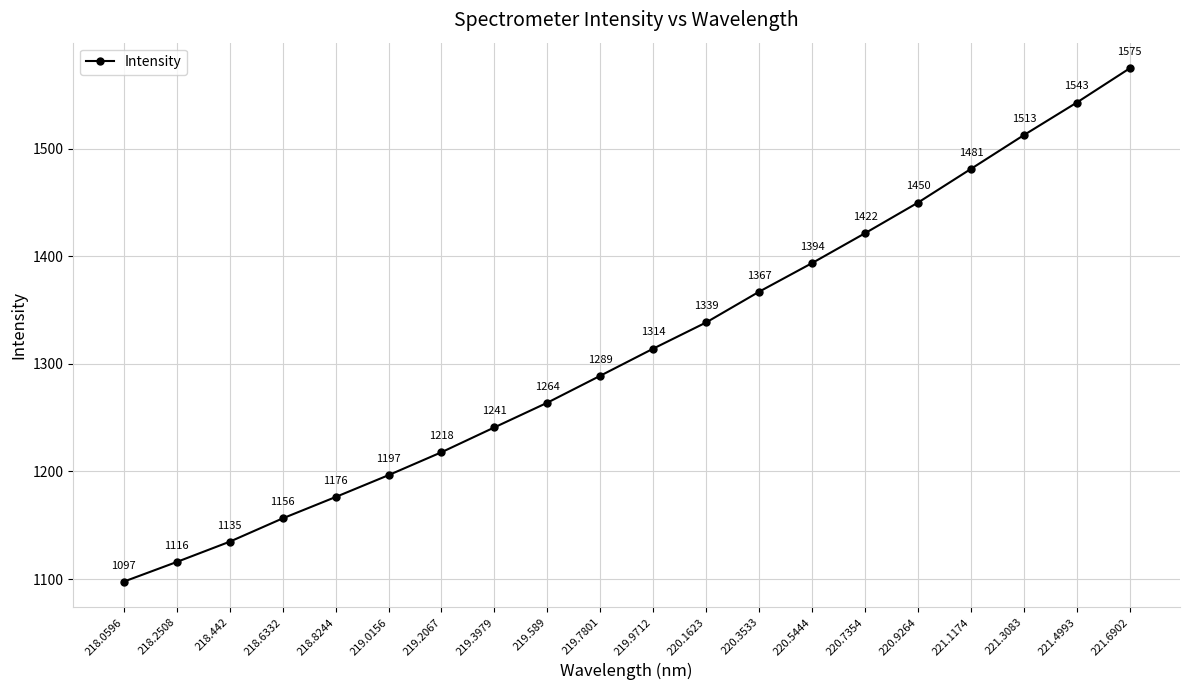

What is the difference between the maximum and second lowest values?

459.0